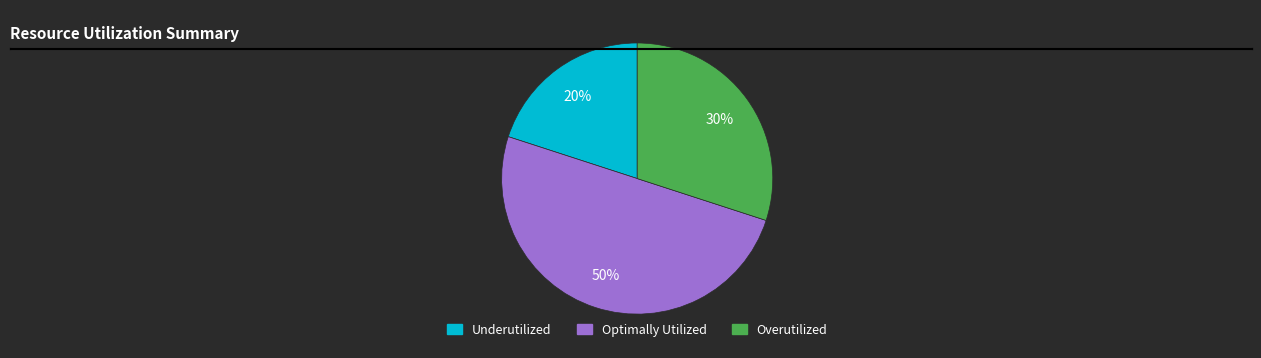

True or false: Optimally Utilized accounts for 50% of the total.

True